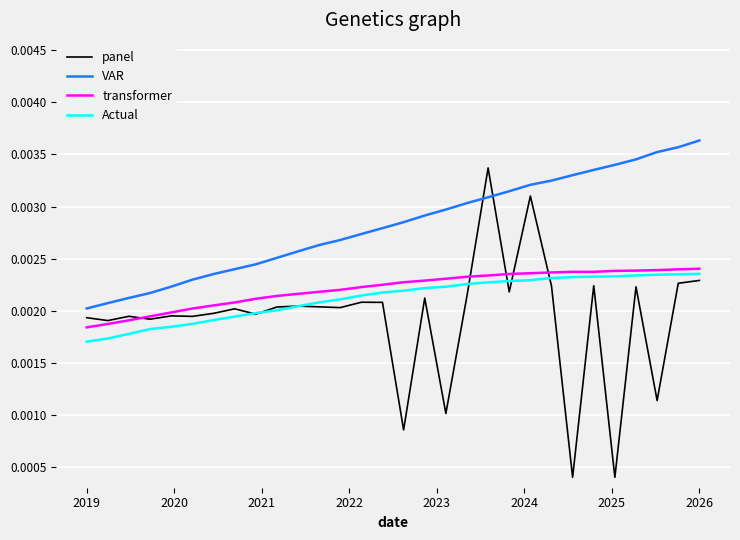

True or false: panel and VAR cross at least once.

True